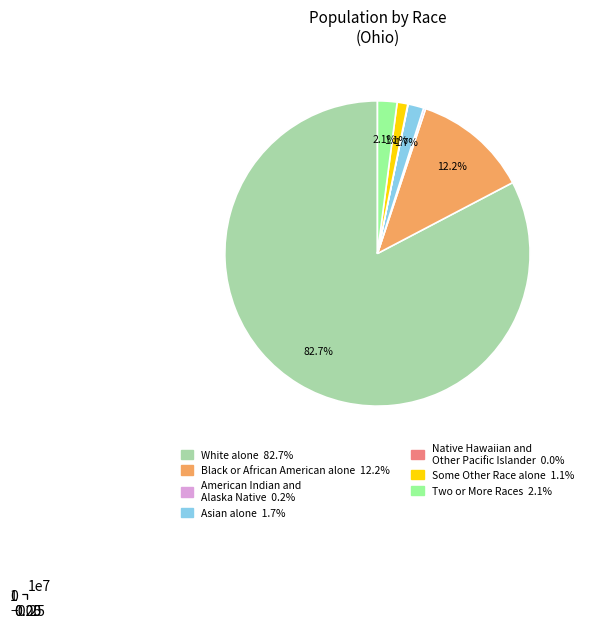

Count the number of slices in the pie.

7